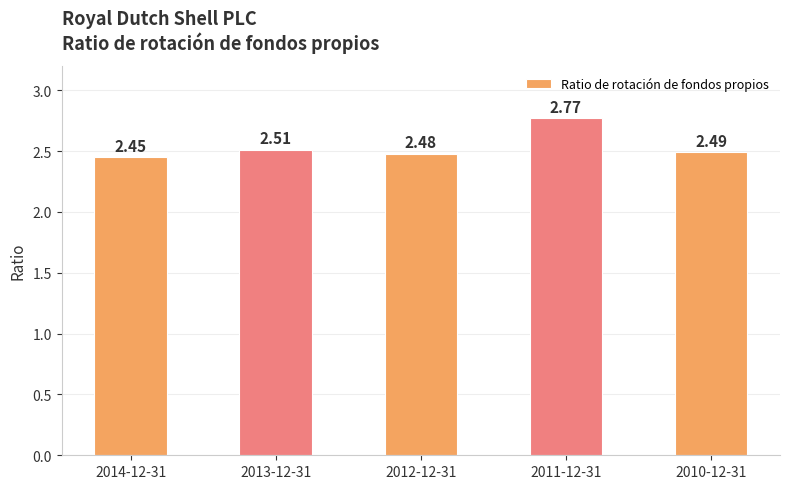

How many values are between 2 and 3?

5